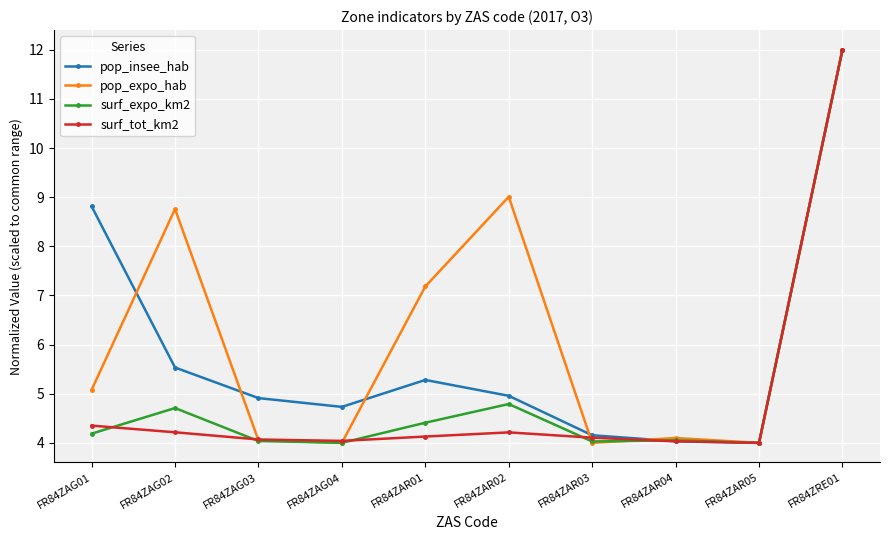

What is the label of the 1st point from the left?

FR84ZAG01